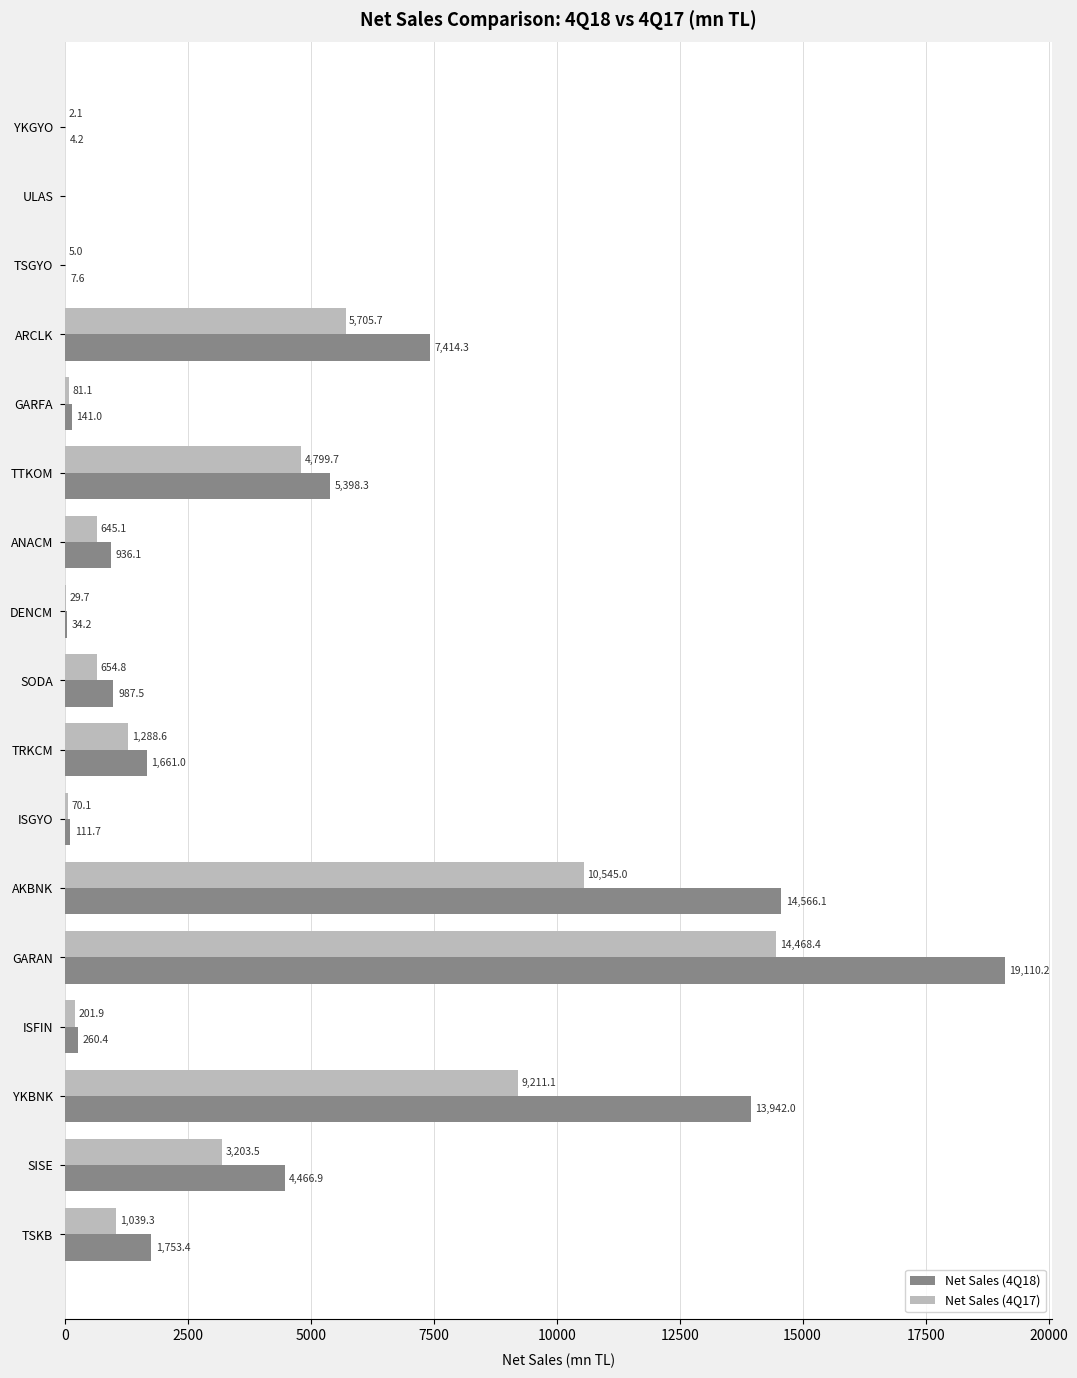

What is the total value across all series at TSGYO?

12.6